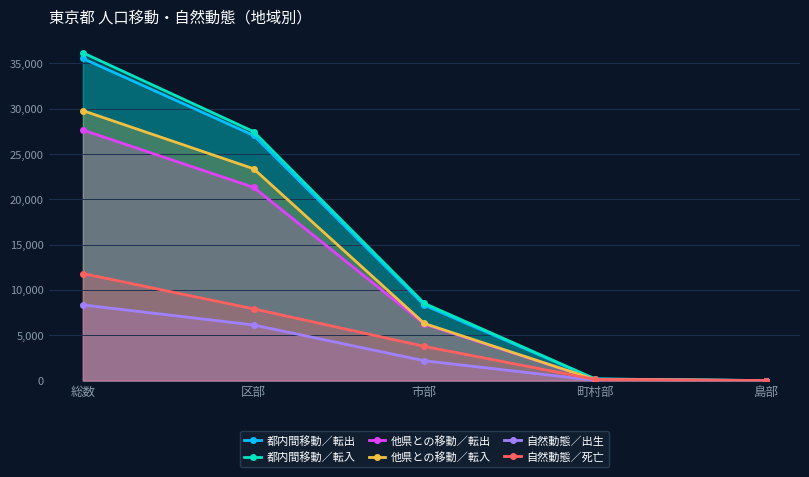

How many series are shown in this chart?

6